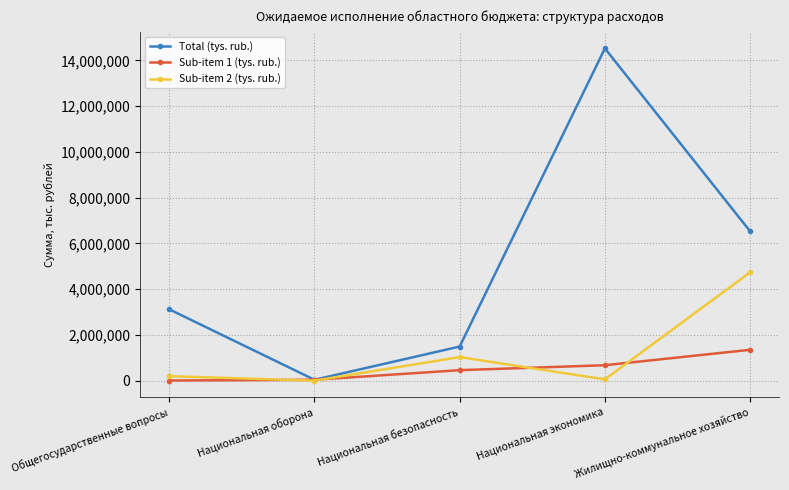

List the series in order of their peak value, highest first.

Total (tys. rub.), Sub-item 2 (tys. rub.), Sub-item 1 (tys. rub.)